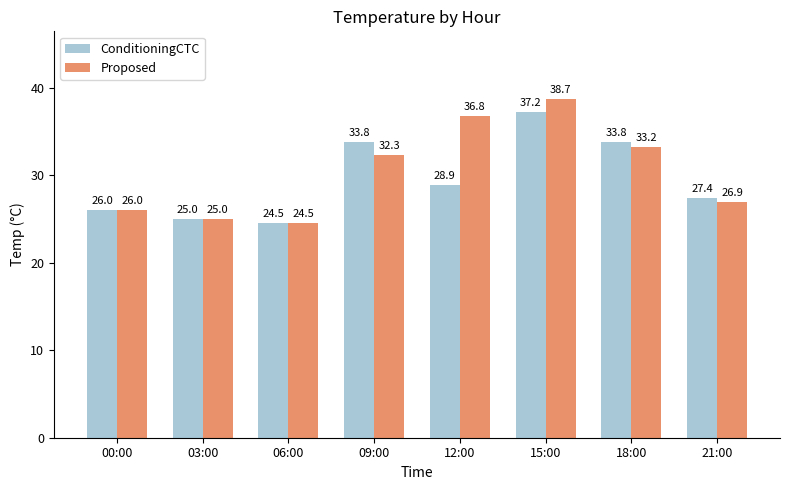

How many bars are there in each group?

2